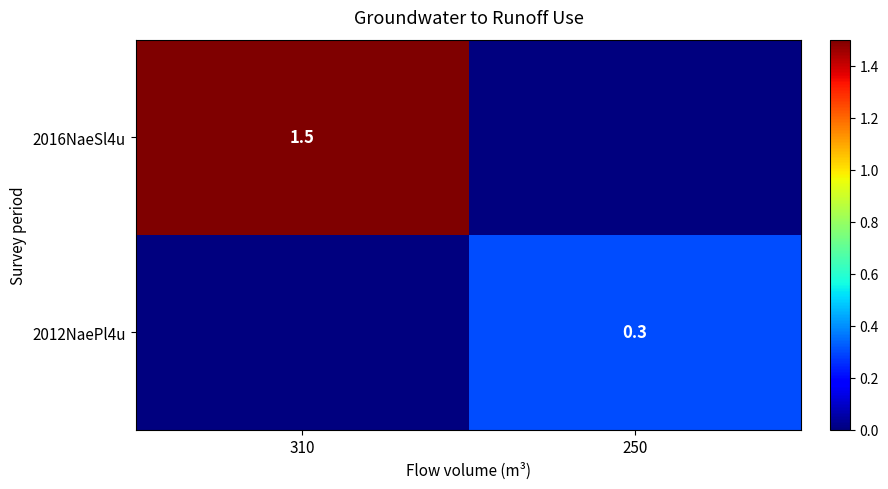

Is the value of 2016NaeSl4u at 310 greater than the value of 2012NaePl4u at 250?

Yes